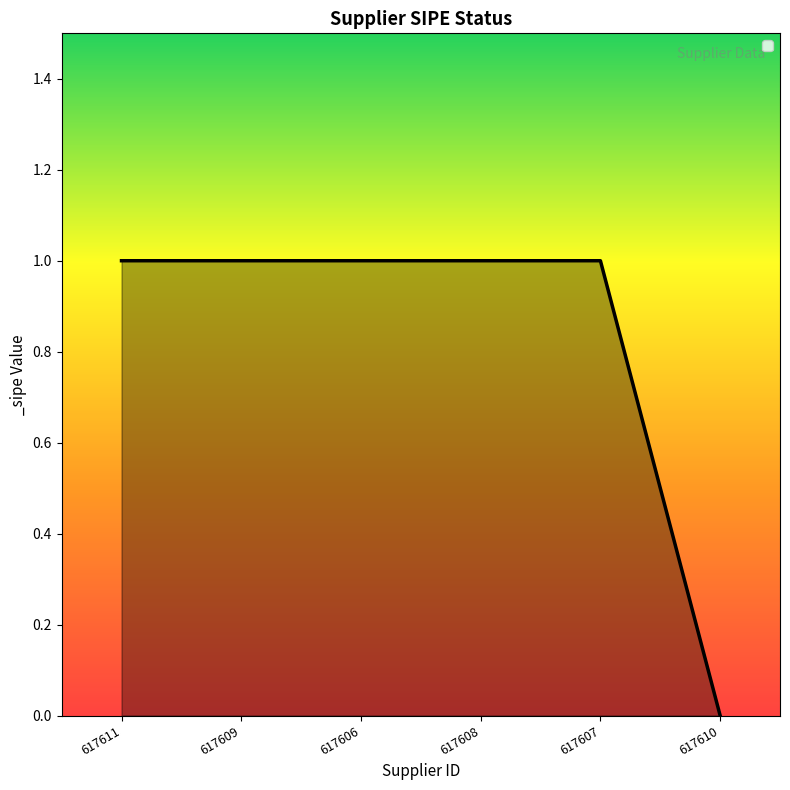

What is the sum of the values at 617607 and 617611?

2